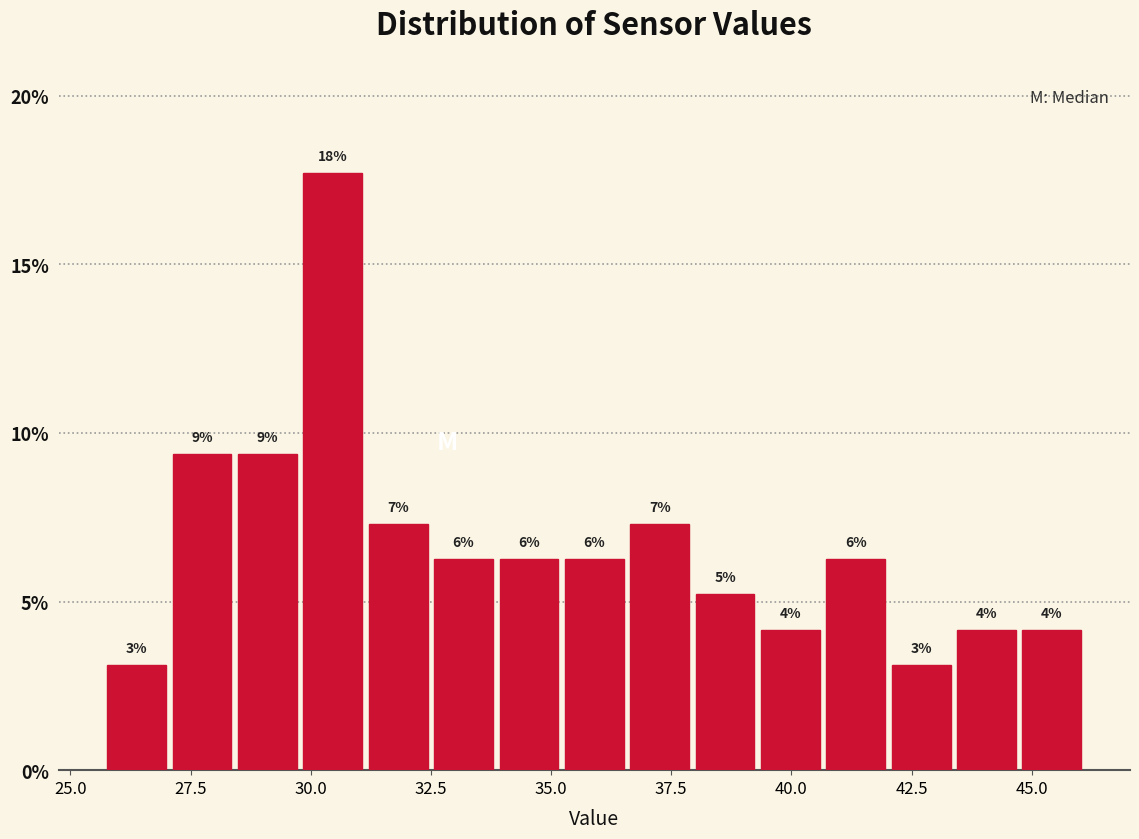

Read against the x-axis, roughly where is the centre of the tallest bar?

30.5